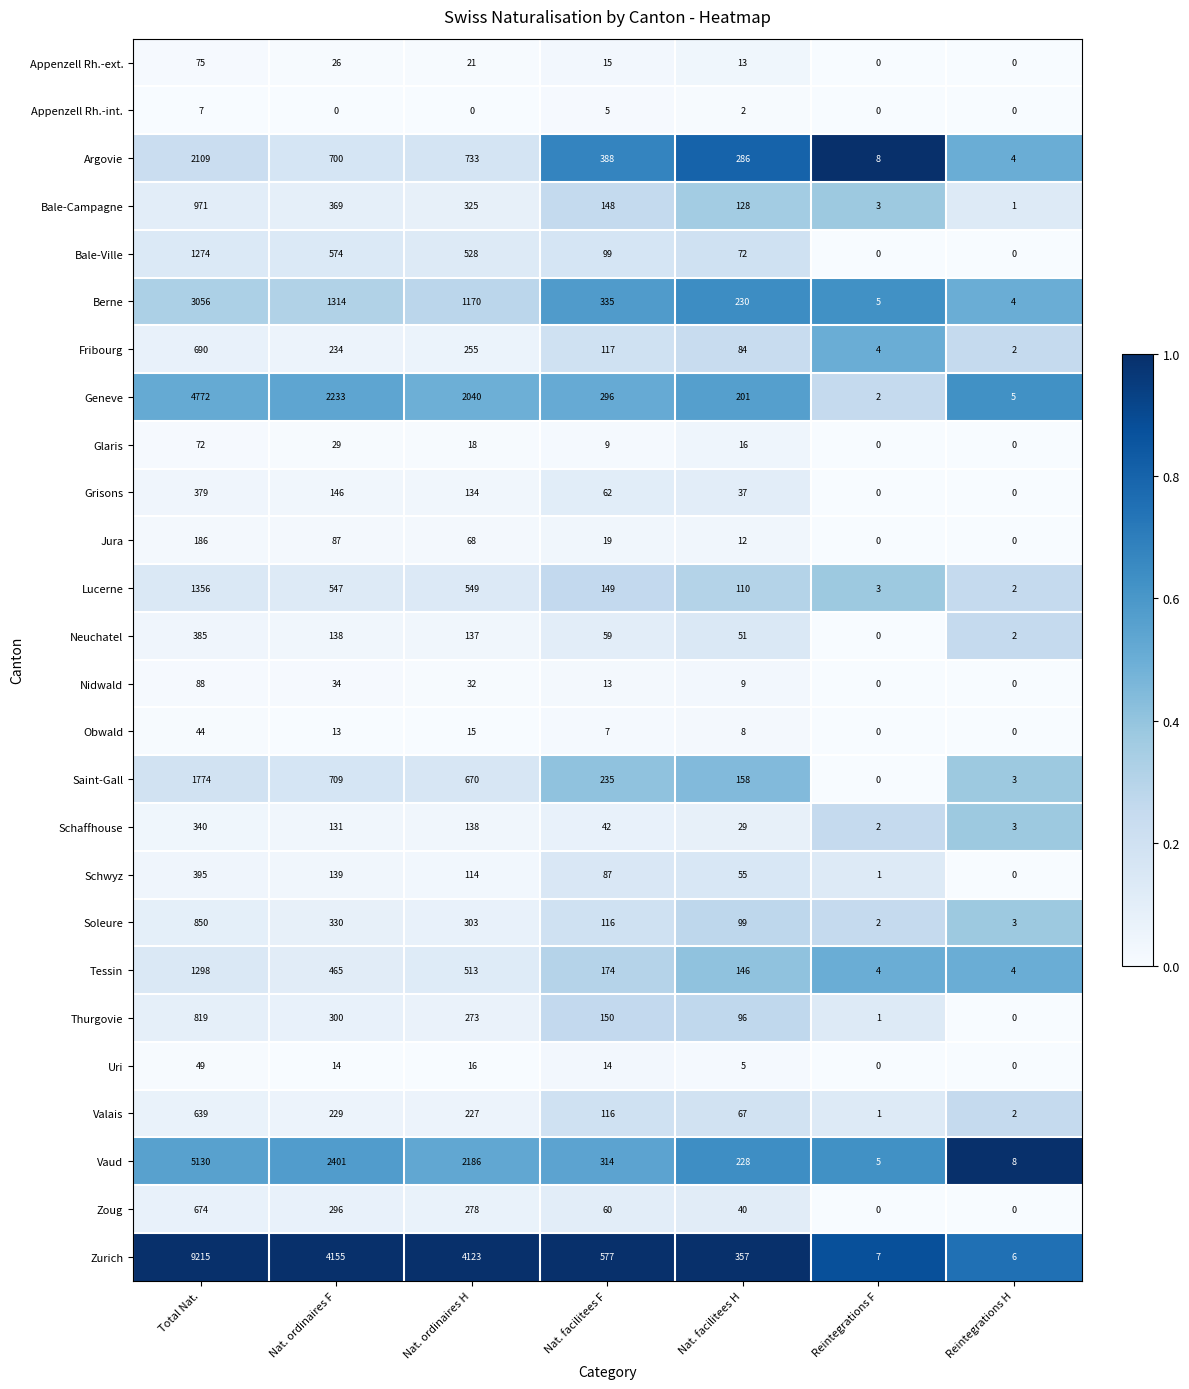

Where is Bale-Ville nearest to the value 637?

Nat. ordinaires F